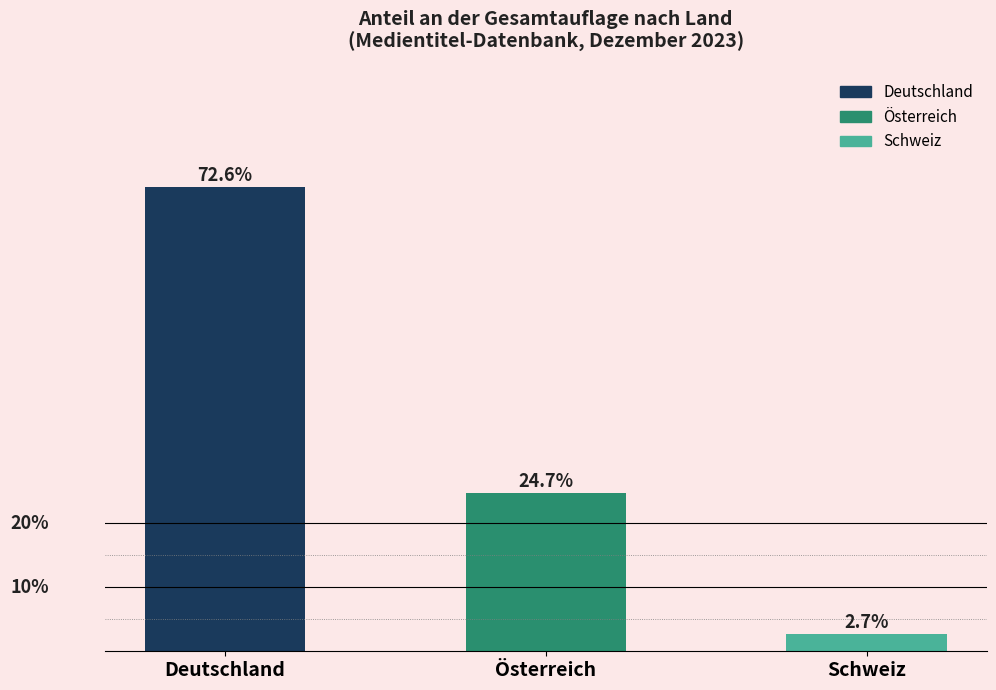

Rank the categories by value from highest to lowest.

Deutschland, Österreich, Schweiz